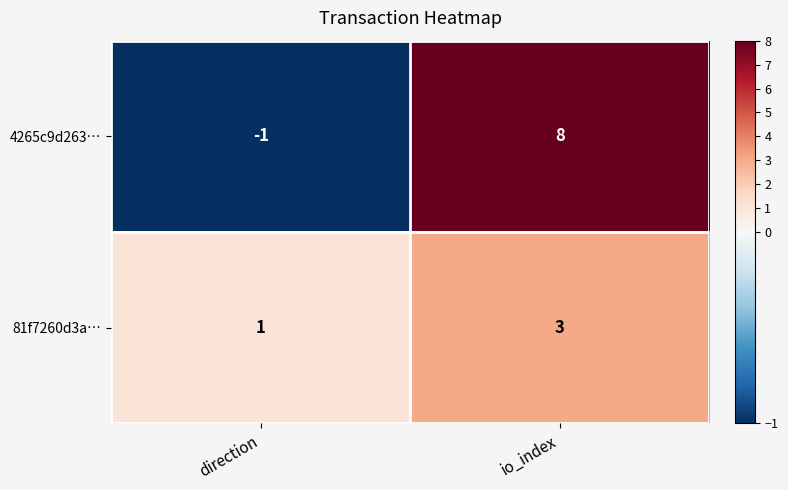

Reading left to right, transcribe all the data shown in this chart.

4265c9d263…: direction=-1	io_index=8
81f7260d3a…: direction=1	io_index=3